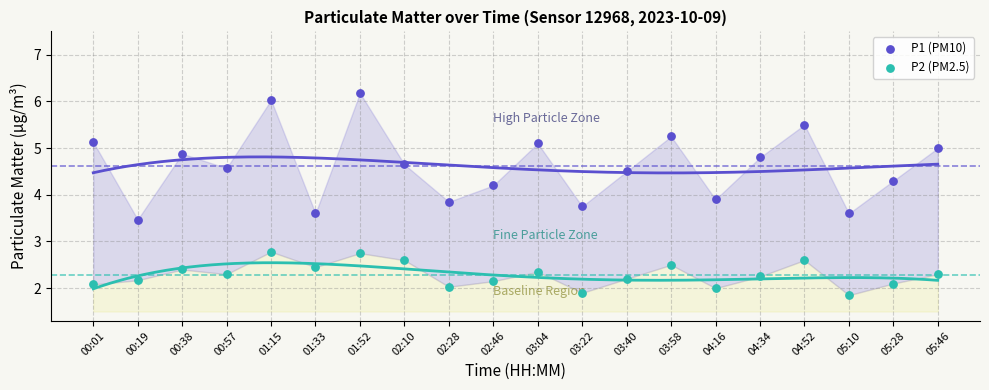

Which series reaches the minimum Y coordinate?

P2 (PM2.5)